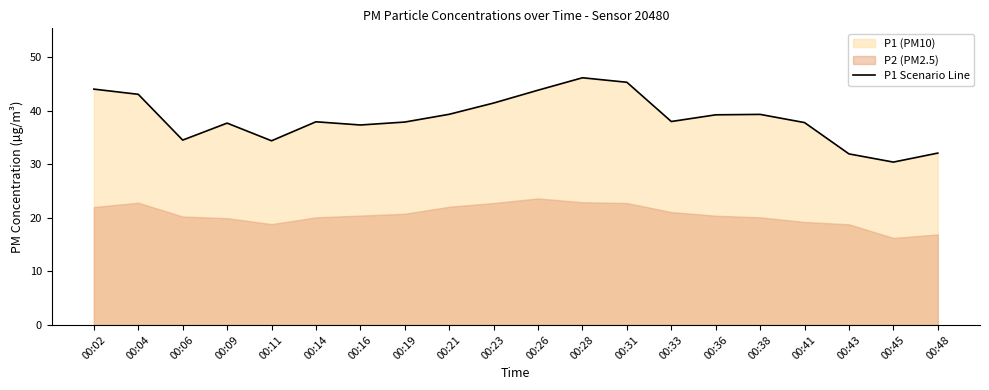

The chart shows a value of 57.9 at 00:04. True or false?

False